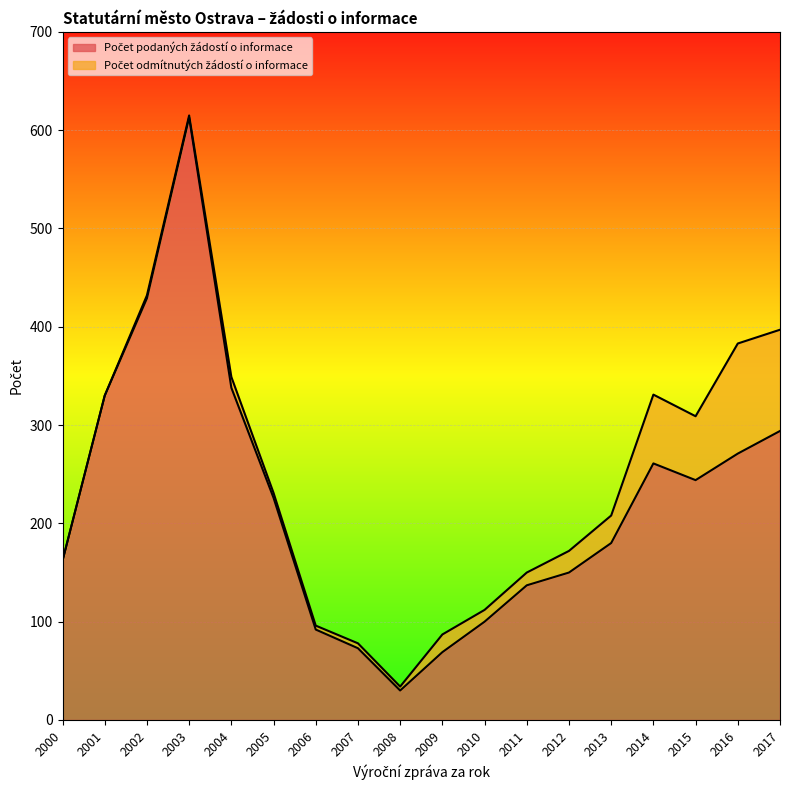

How many lines are shown in the chart?

2